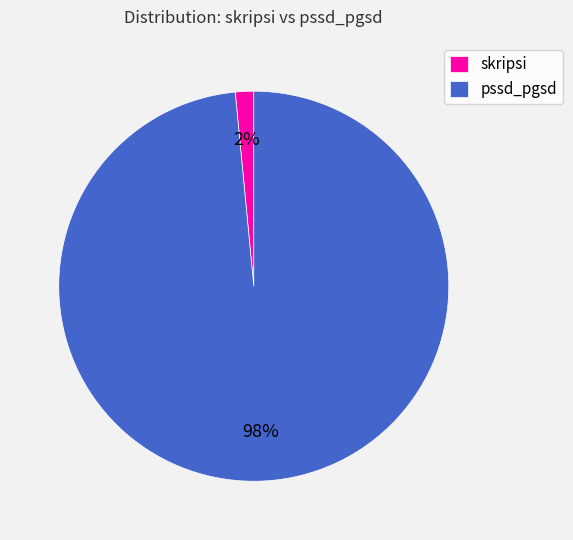

Is it true that skripsi is 2% of the pie?

True